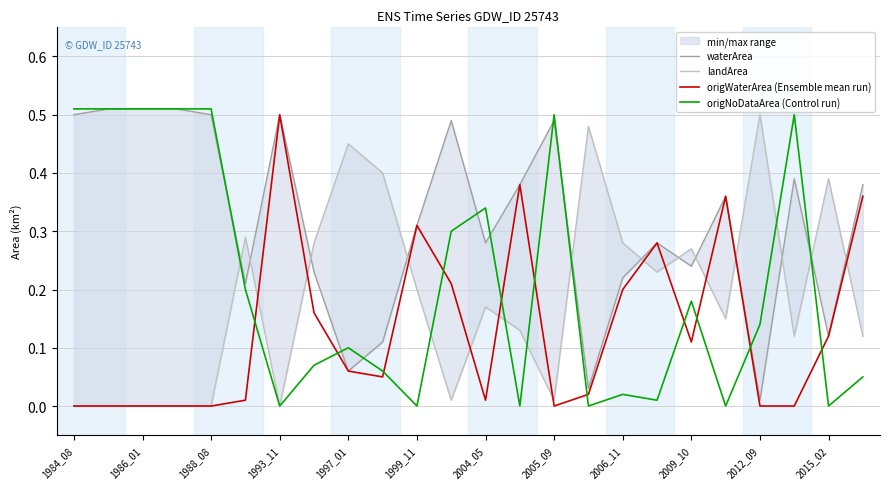

What are all the series names shown in the legend?

waterArea, landArea, origWaterArea (Ensemble mean run), origNoDataArea (Control run)